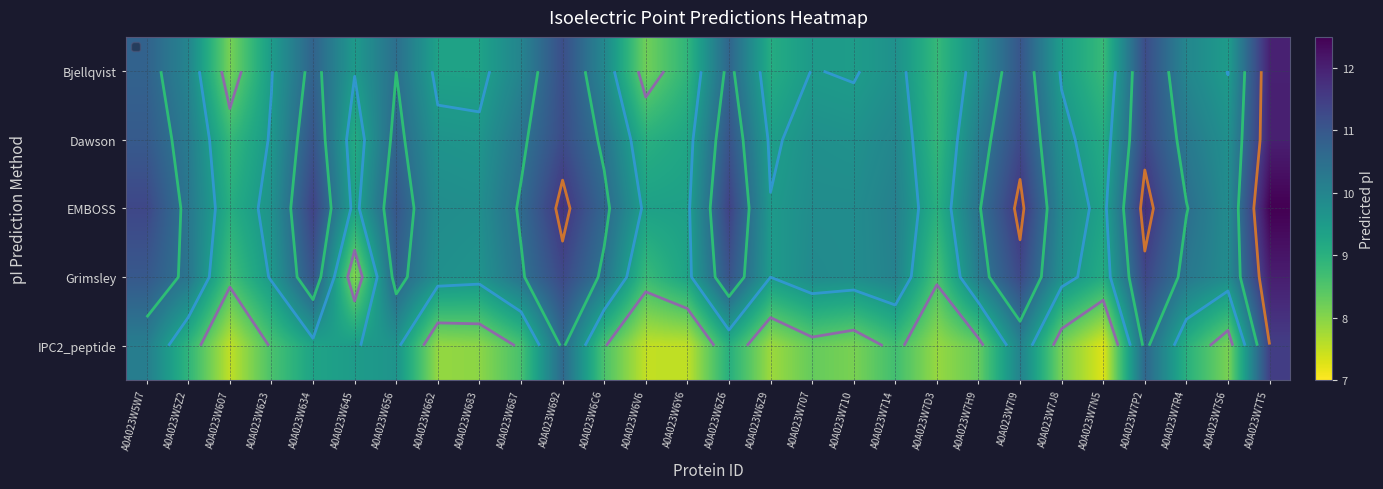

The EMBOSS series shows 12.8 at A0A023W710. True or false?

False